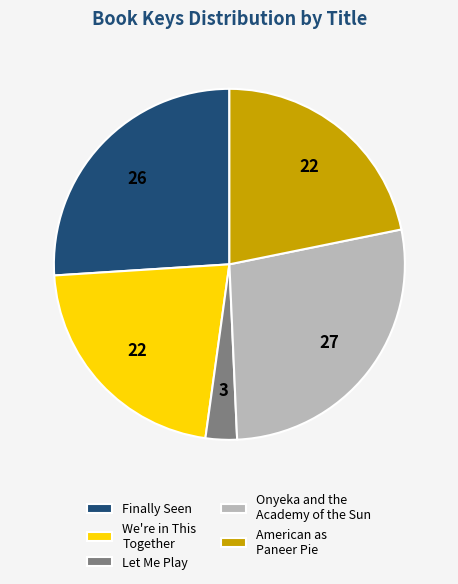

The American as Paneer Pie slice represents 31% of the pie. True or false?

False